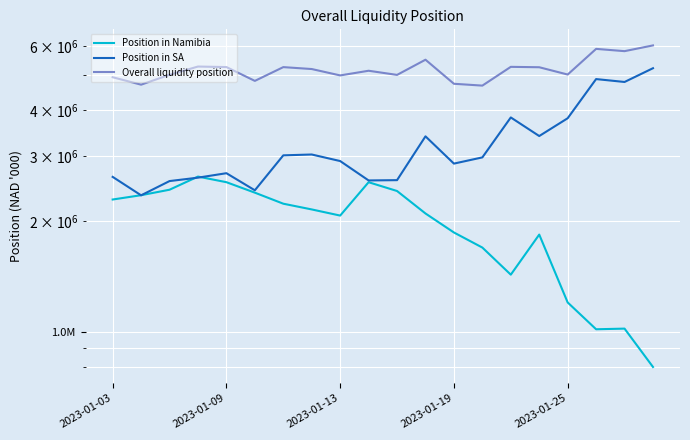

Which category has the highest value in the Overall liquidity position series?

19